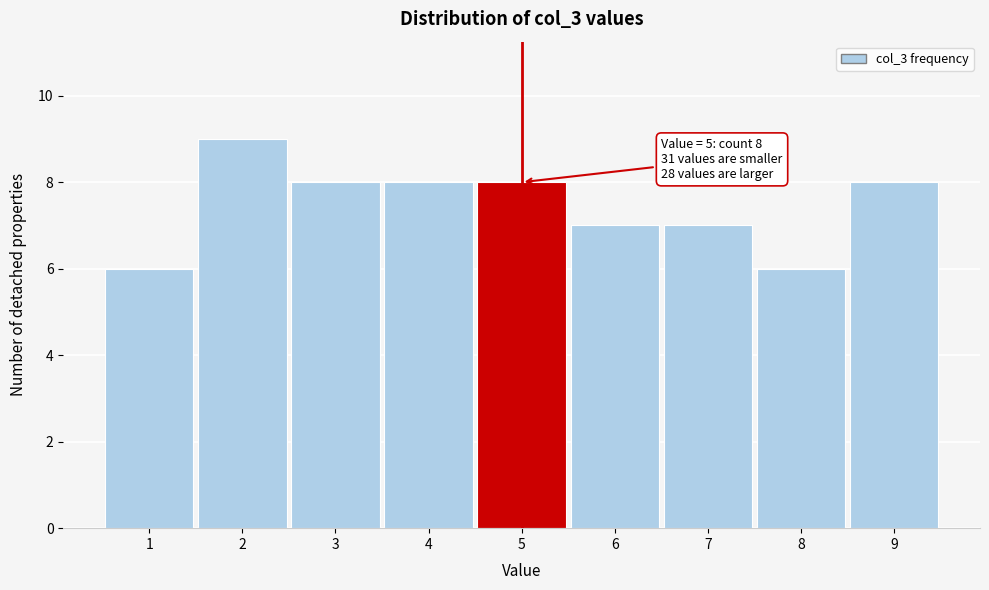

Which range on the x-axis has the tallest bar?

1.5 to 2.5